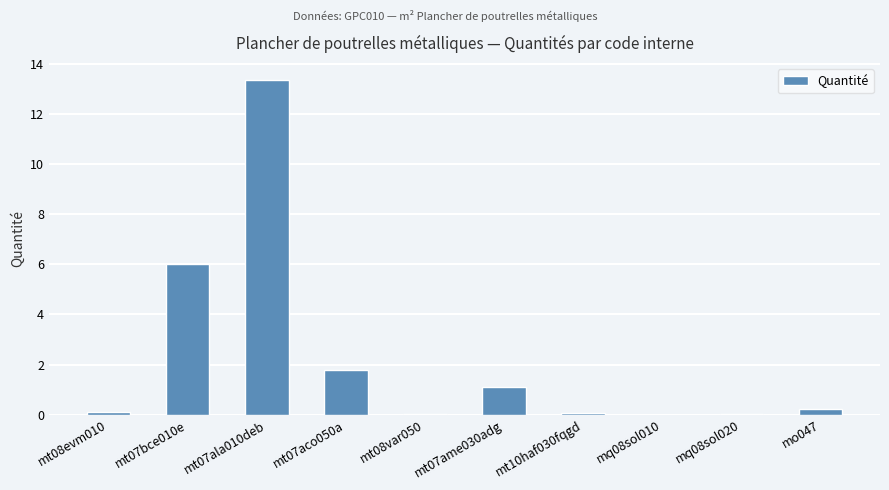

The chart shows a value of 1.7 at mt07bce010e. True or false?

False